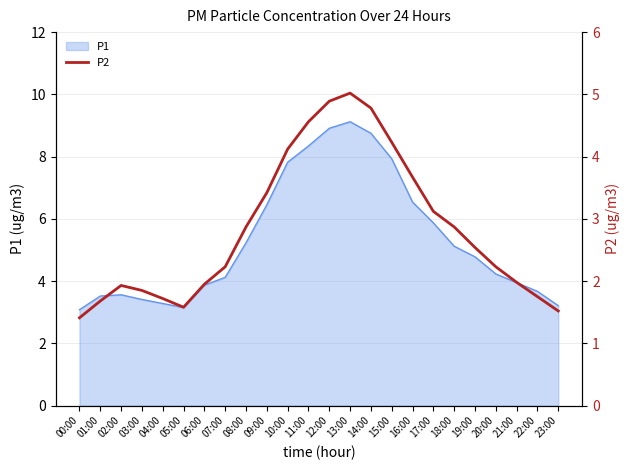

Read the value at 15:00.

4.2